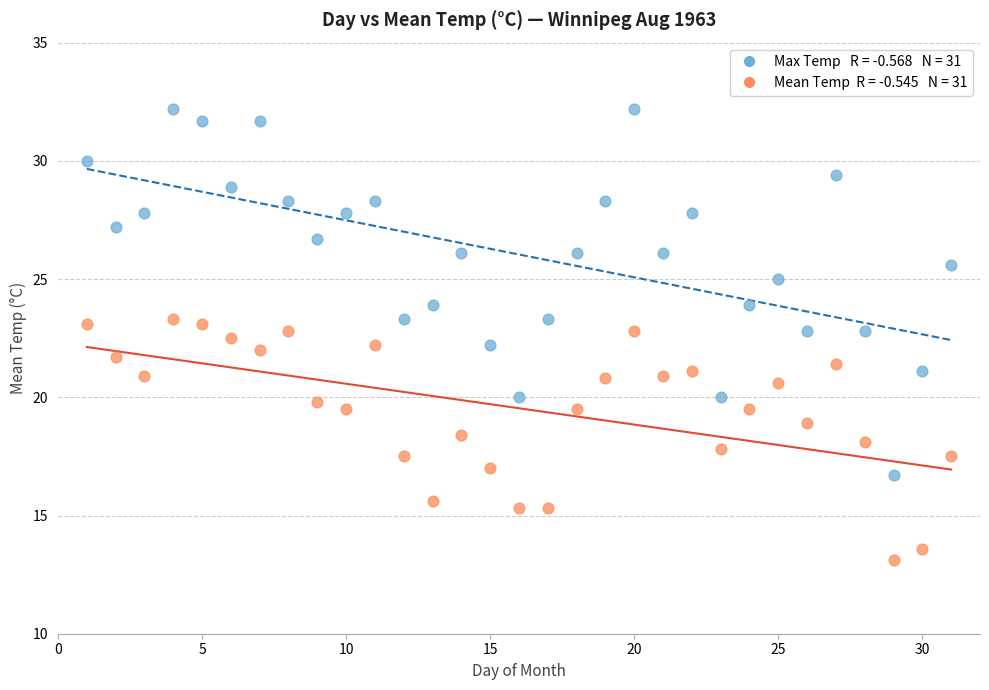

Across all data points, what is the range of X values (max minus min)?

30.0